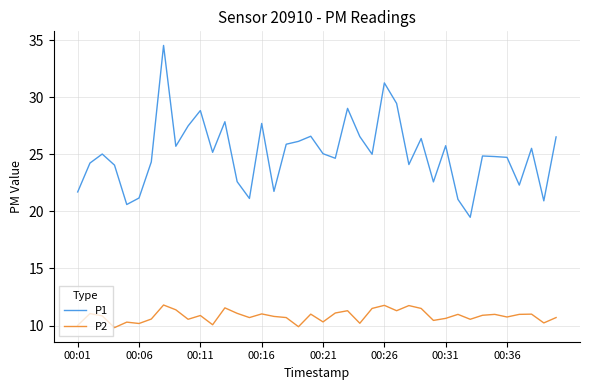

Rank the series by their maximum value, from highest to lowest.

P1, P2